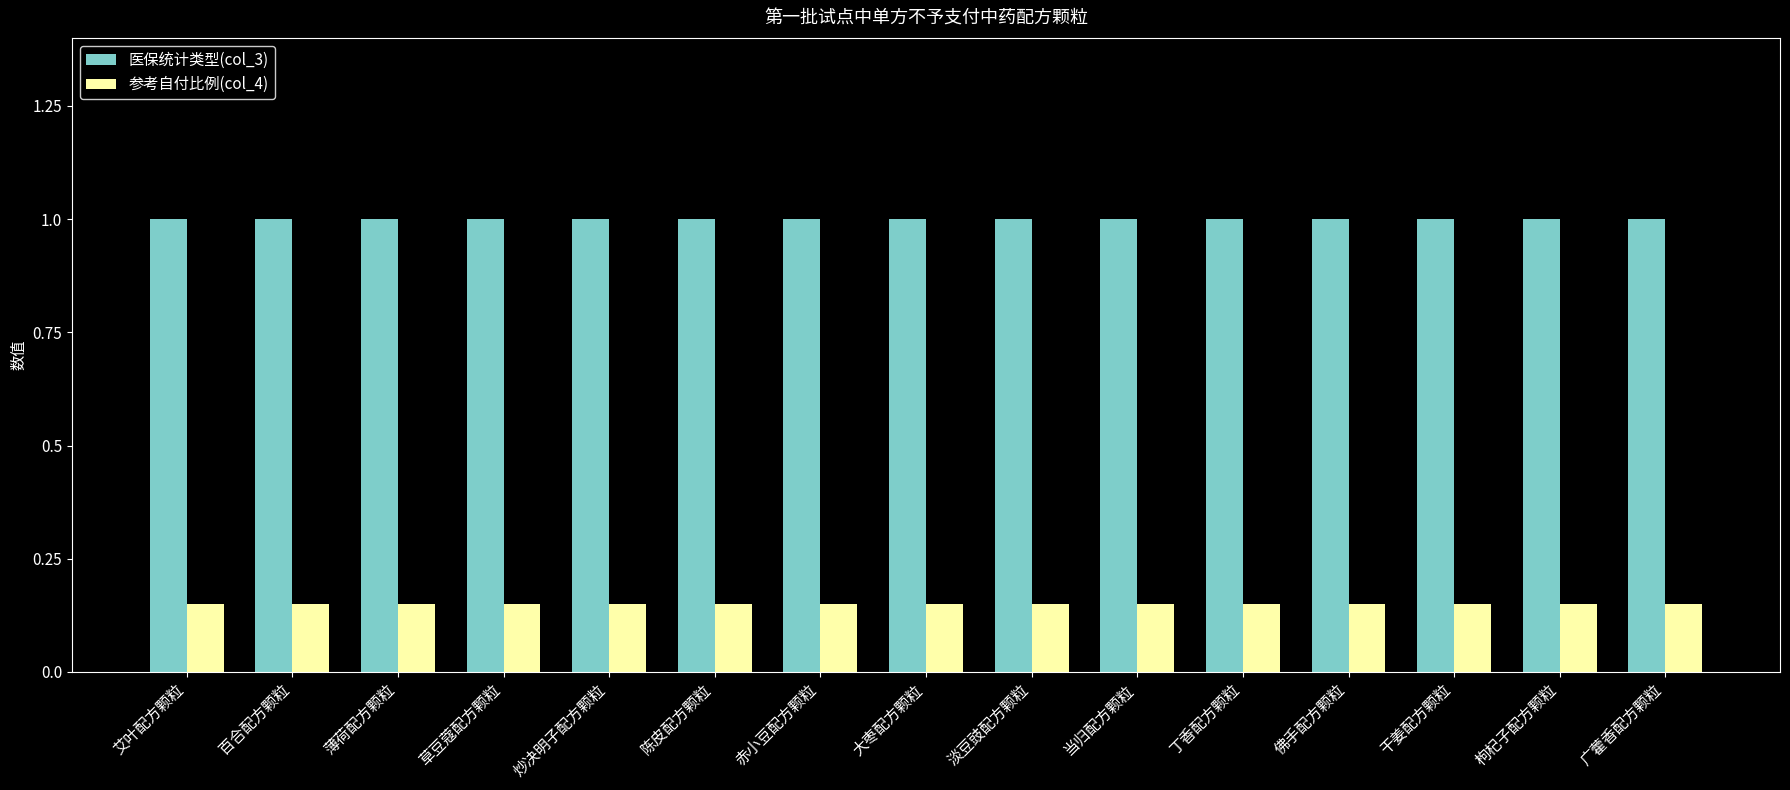

Which series changed the most between 陈皮配方颗粒 and 淡豆豉配方颗粒?

医保统计类型(col_3)